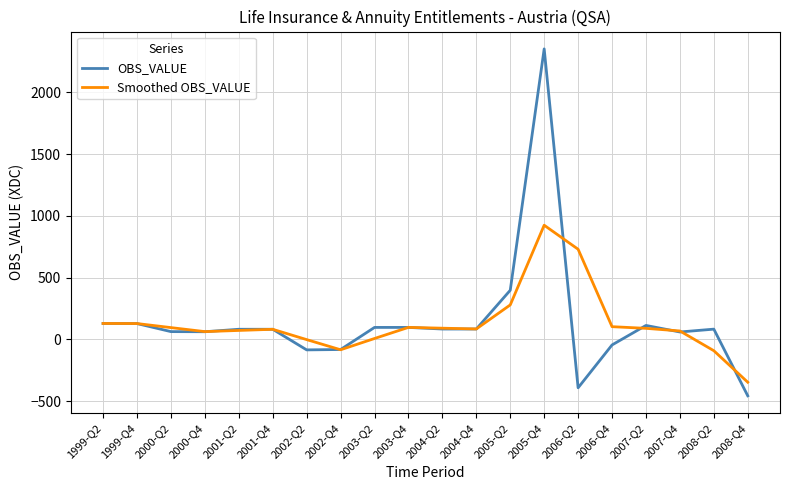

What is the sum of all OBS_VALUE values?

2854.0